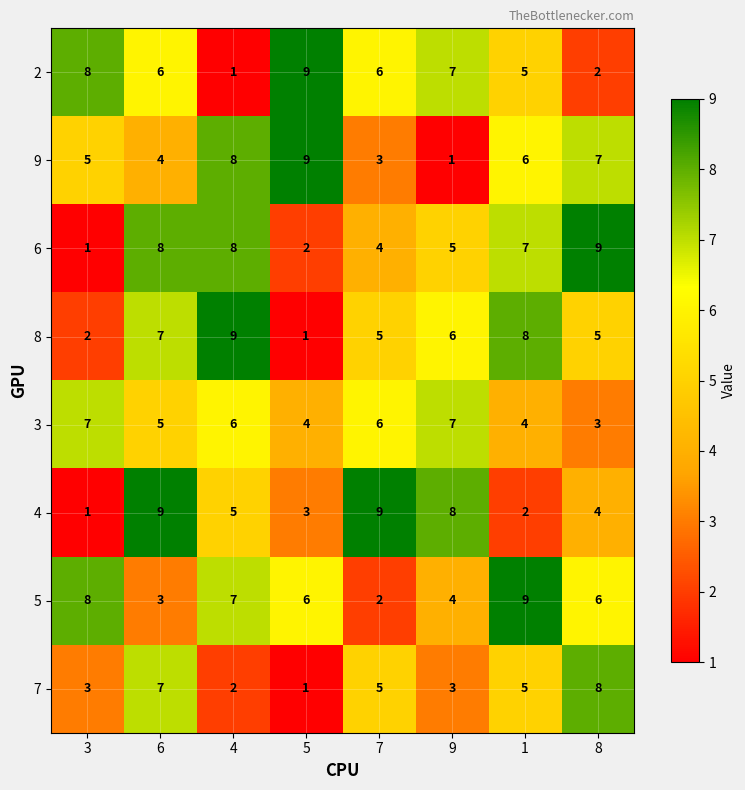

Where does the 7 series first go above 5?

6